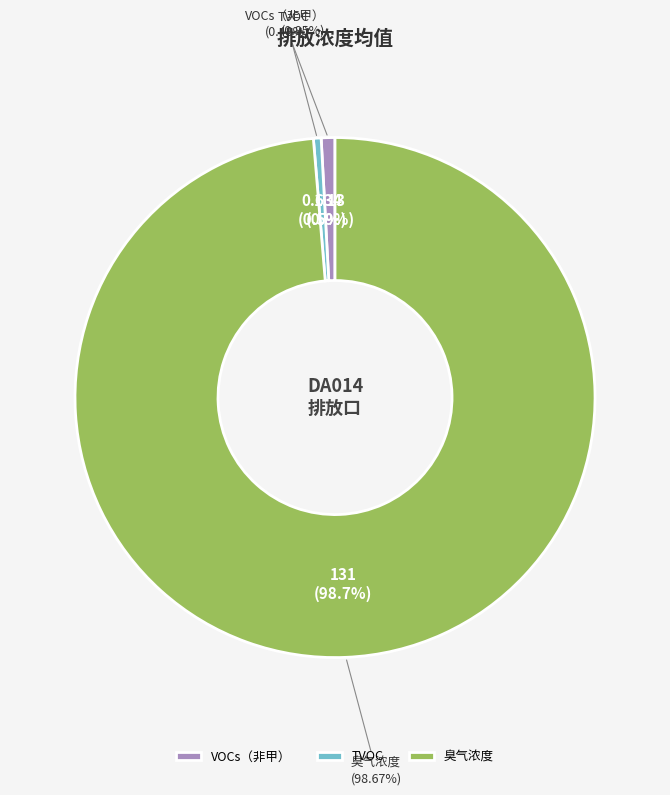

What is the change in value from TVOC to 臭气浓度?

+130.4